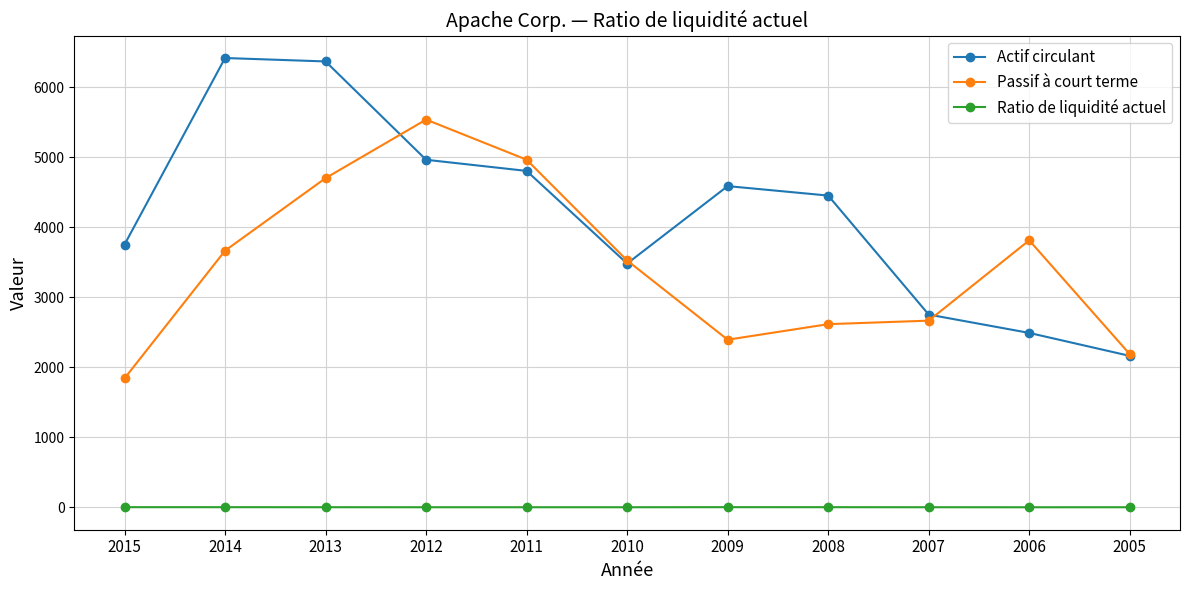

At how many categories does at least one series exceed 1144?

11